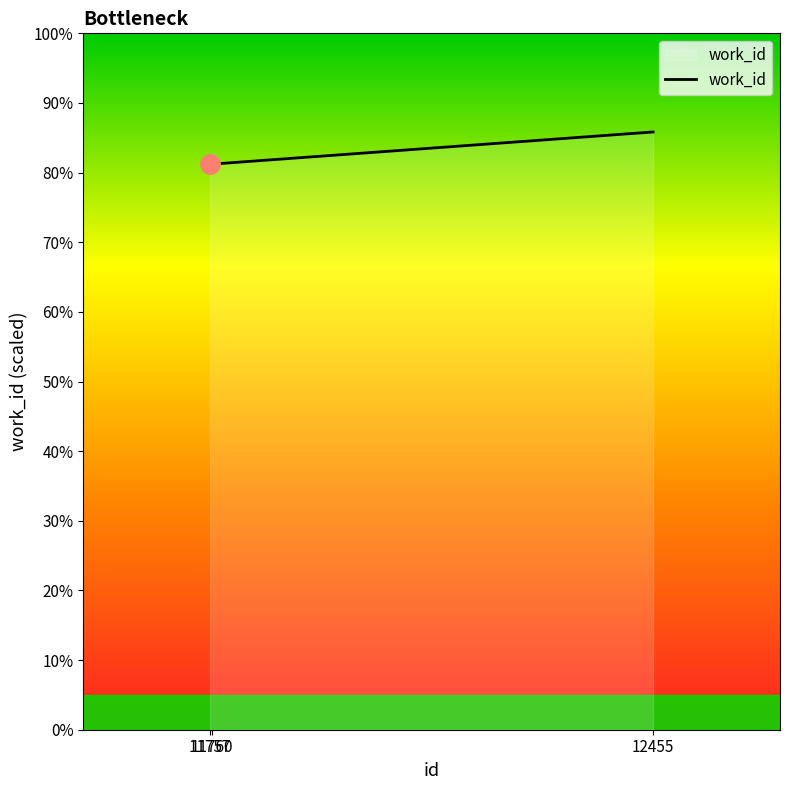

Is this an area chart (filled region under the line)?

Yes